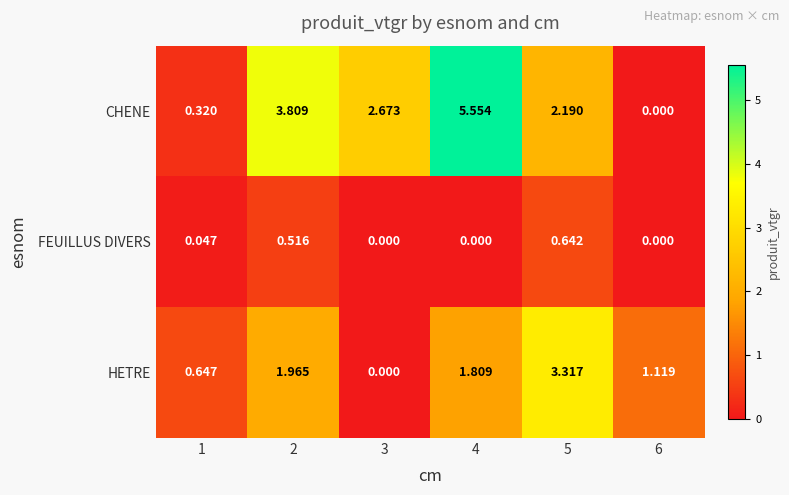

At how many categories does at least one series exceed 0?

6